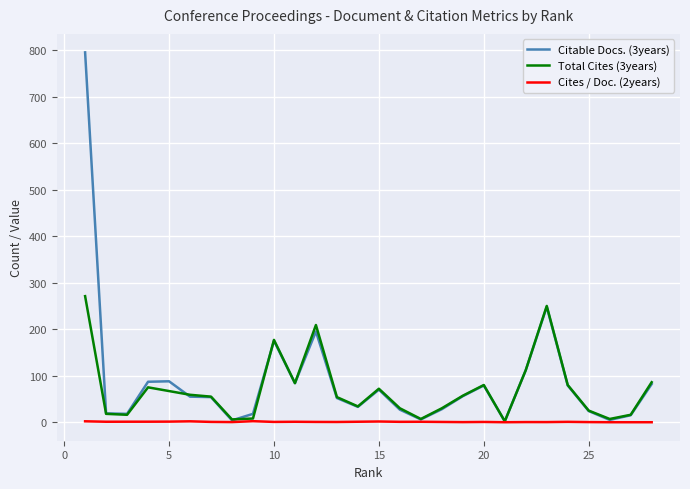

List the series in order of their peak value, highest first.

Citable Docs. (3years), Total Cites (3years), Cites / Doc. (2years)